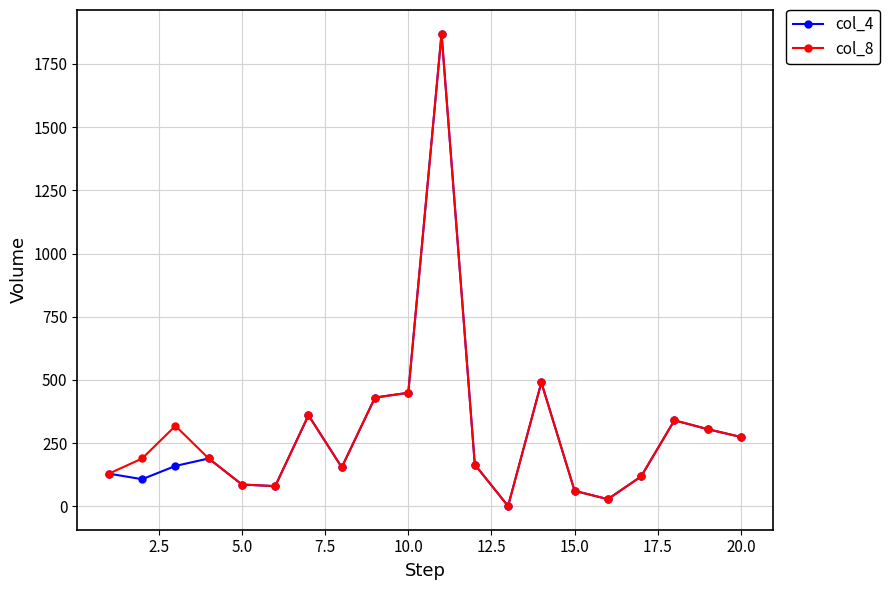

What is the value of the col_8 point at the 2nd from the left?

189.0